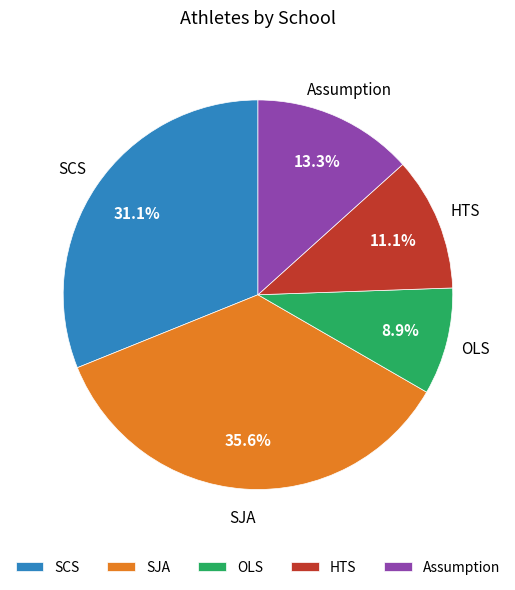

What portion of the pie excludes SCS?

68.9%